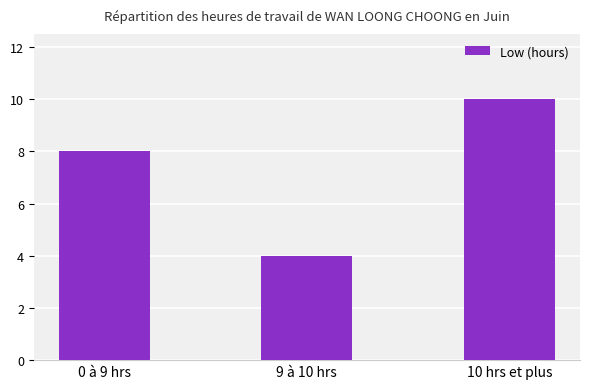

What is the value of the 1st bar from the left?

8